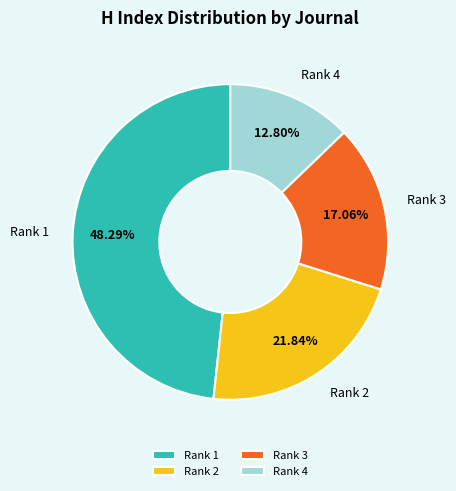

Count the number of slices in the pie.

4